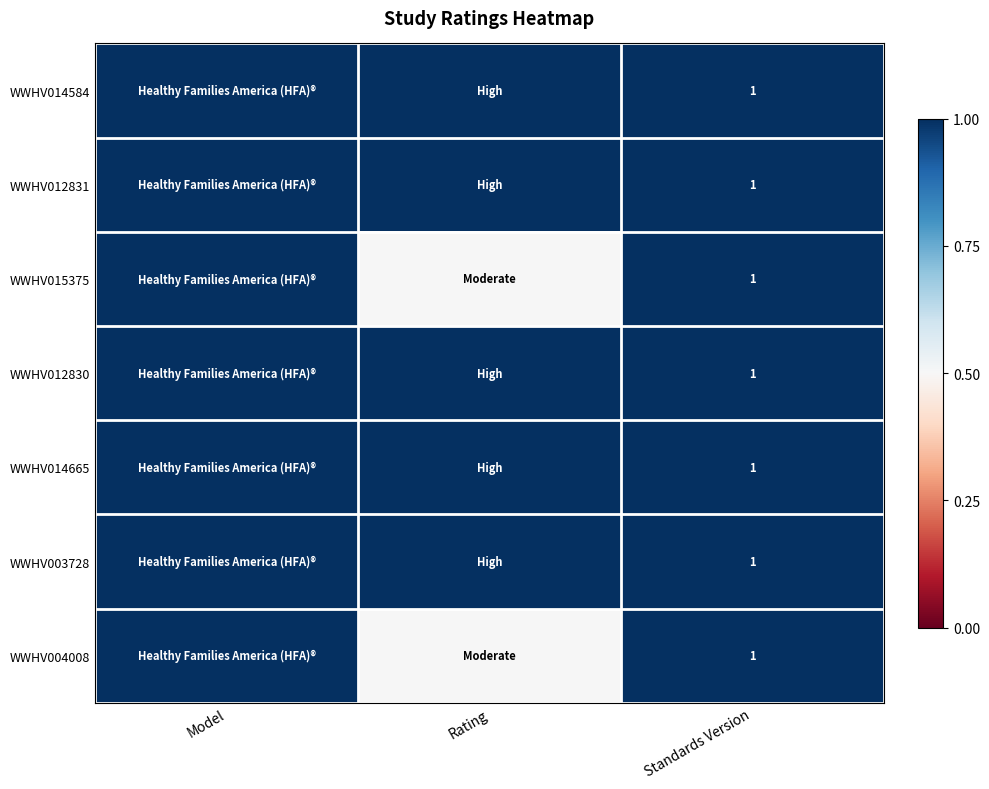

The WWHV014665 series shows 0.7 at Standards Version. True or false?

False